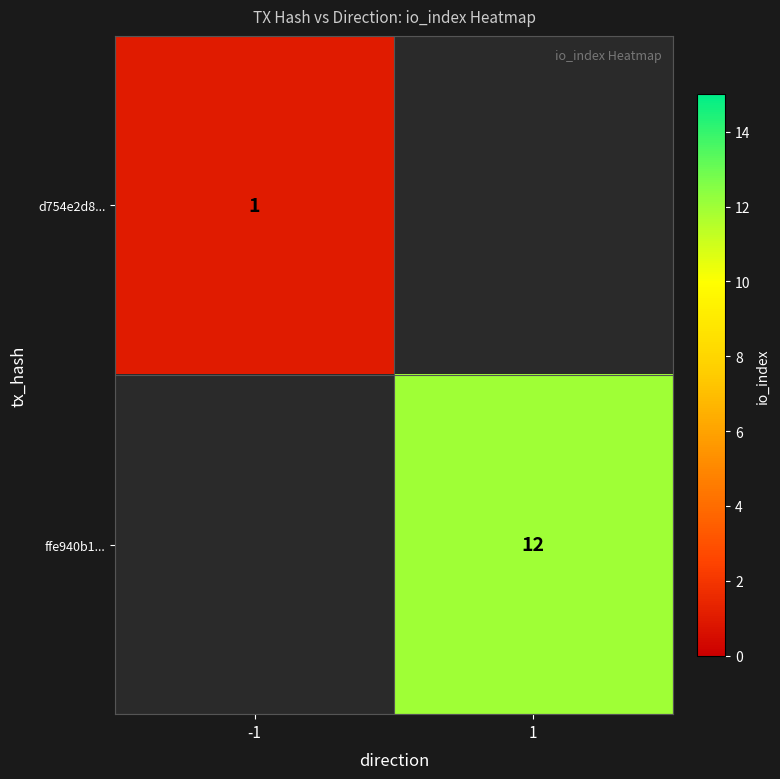

True or false: ffe940b1... has a value of 19 at 1.

False